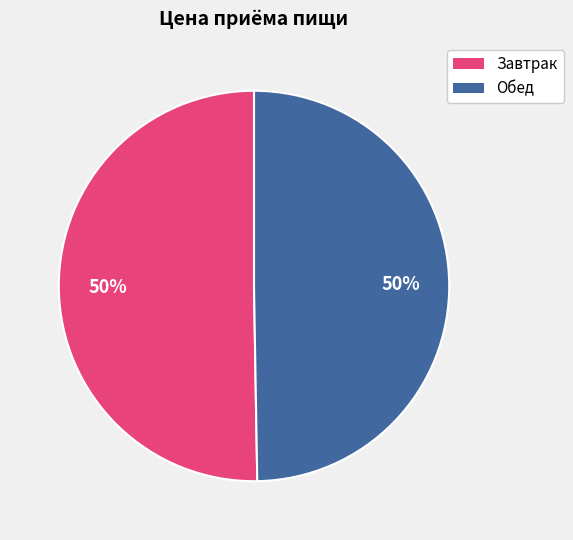

The Обед slice represents 50% of the pie. True or false?

True